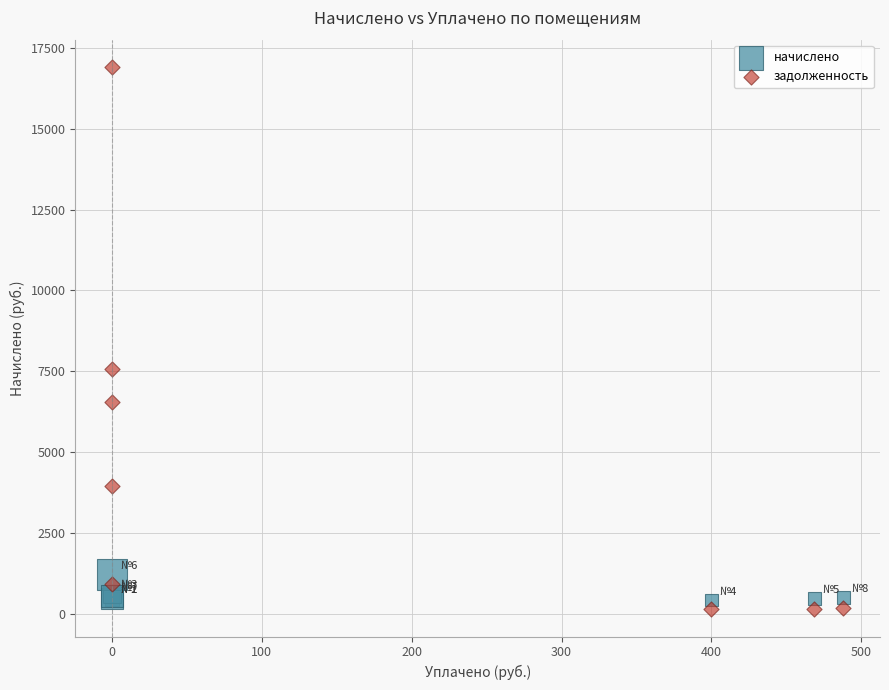

Which series has the largest Y range (max minus min)?

задолженность